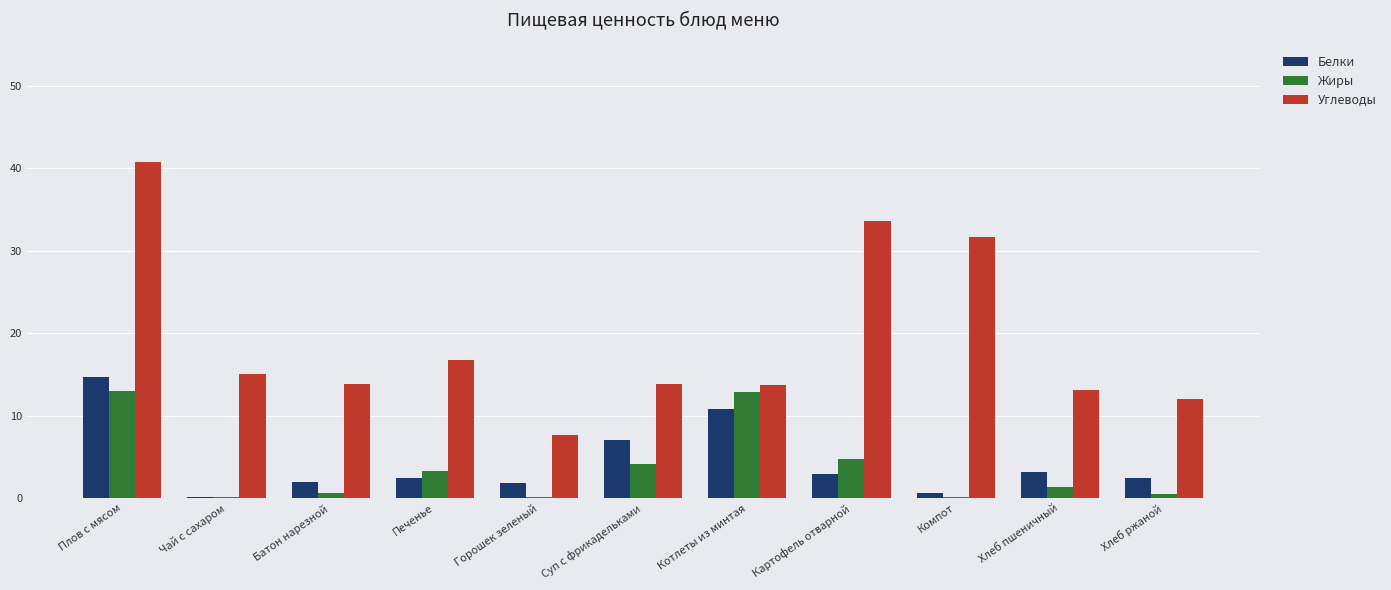

Which series changed the most between Батон нарезной and Котлеты из минтая?

Жиры